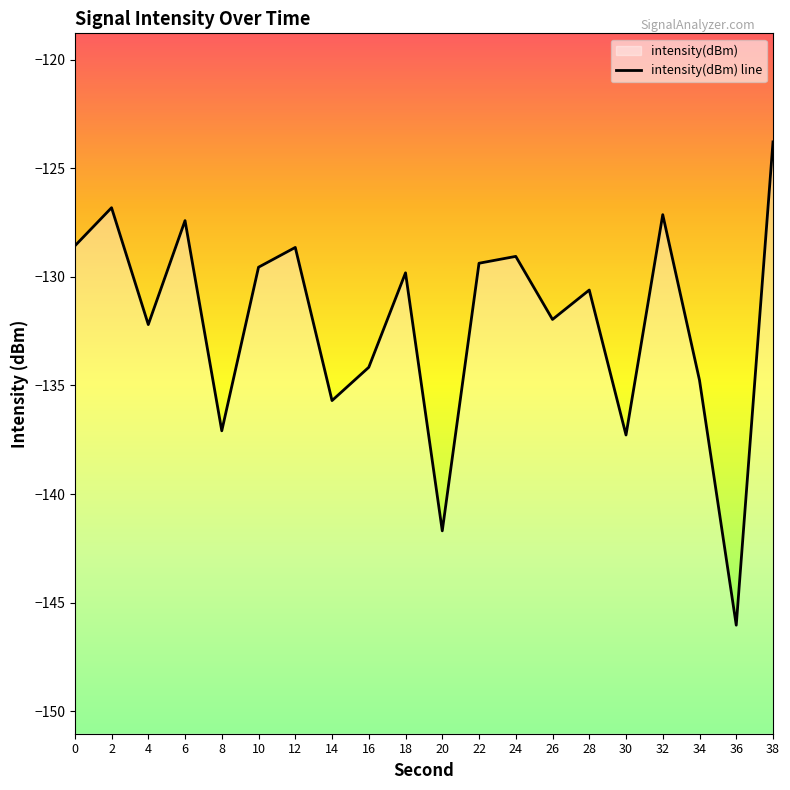

List the labels in order of value, largest first.

38, 2, 32, 6, 0, 12, 24, 22, 10, 18, 28, 26, 4, 16, 34, 14, 8, 30, 20, 36